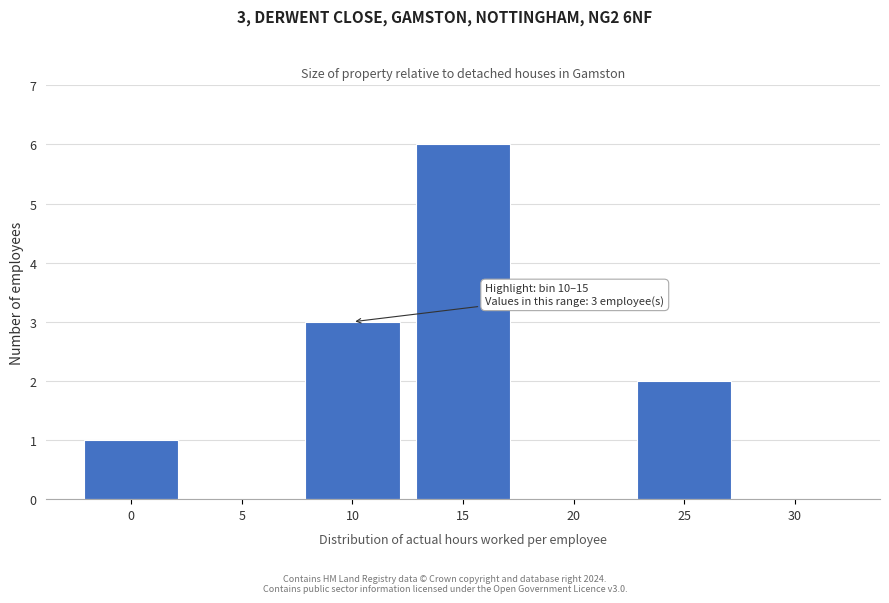

Reading right to left, transcribe all the data shown in this chart.

30=0	25=2	20=0	15=6	10=3	5=0	0=1